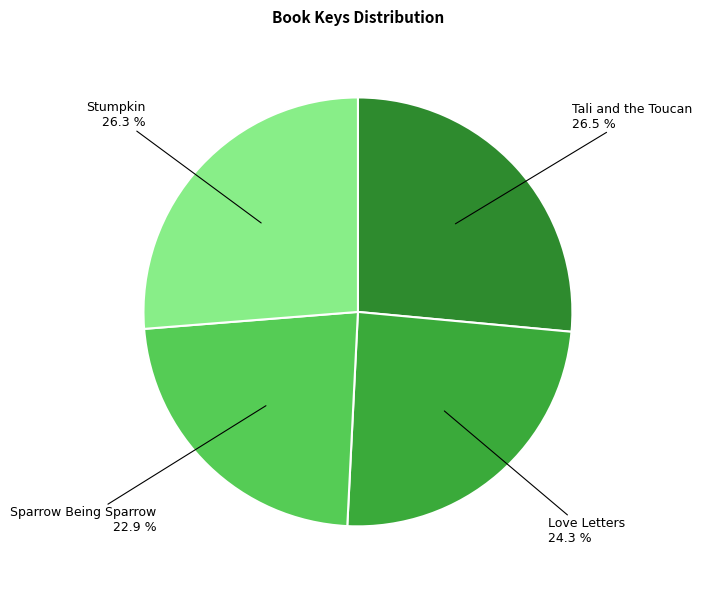

How much of the chart is everything except Sparrow Being Sparrow?

77.1%